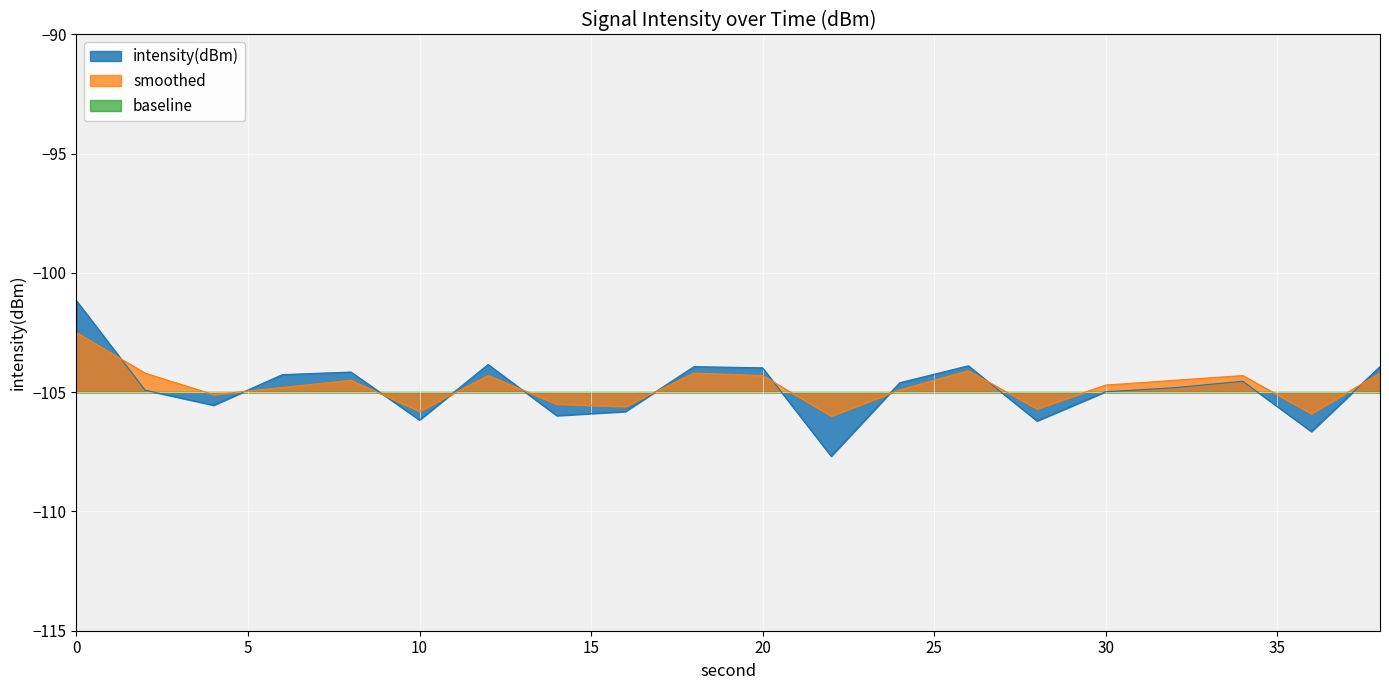

In smoothed, how many points are lower than both neighbors (excluding endpoints)?

6